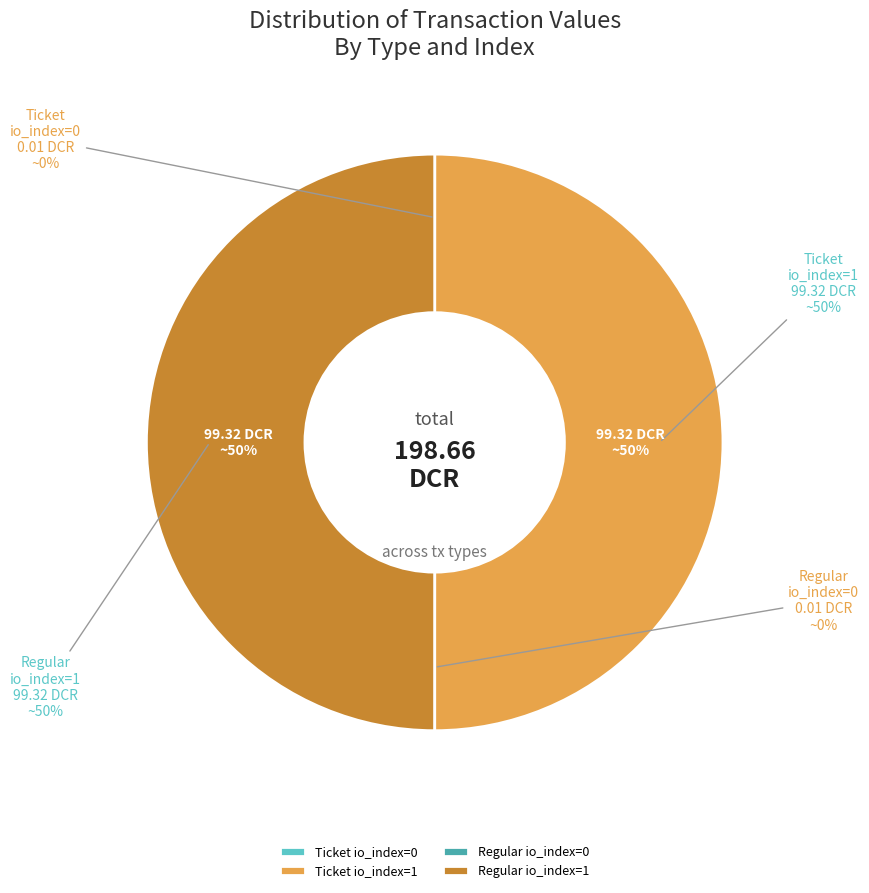

Which slice is the largest?

Ticket io_index=1